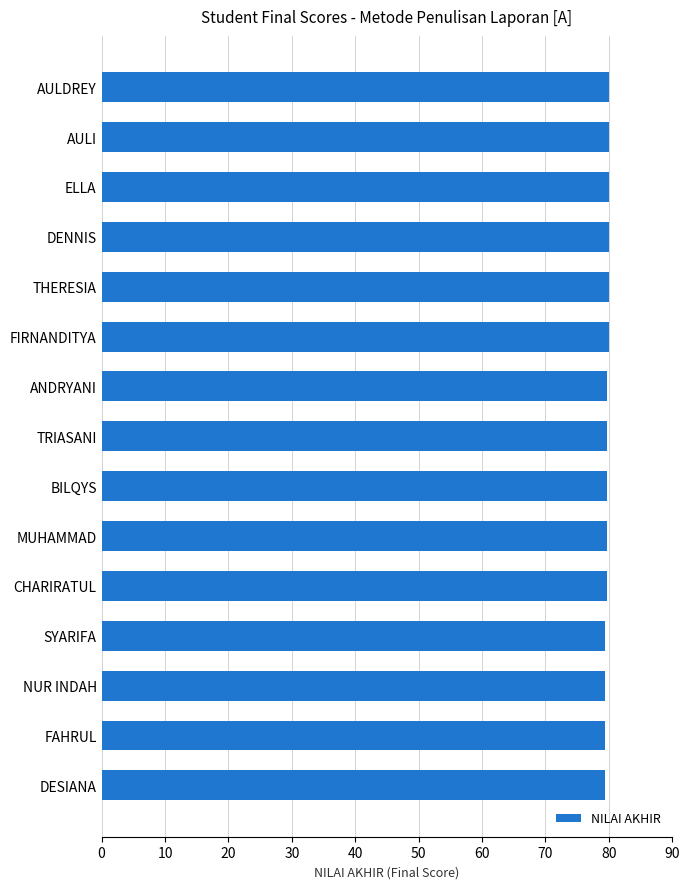

What is the average value?

79.8